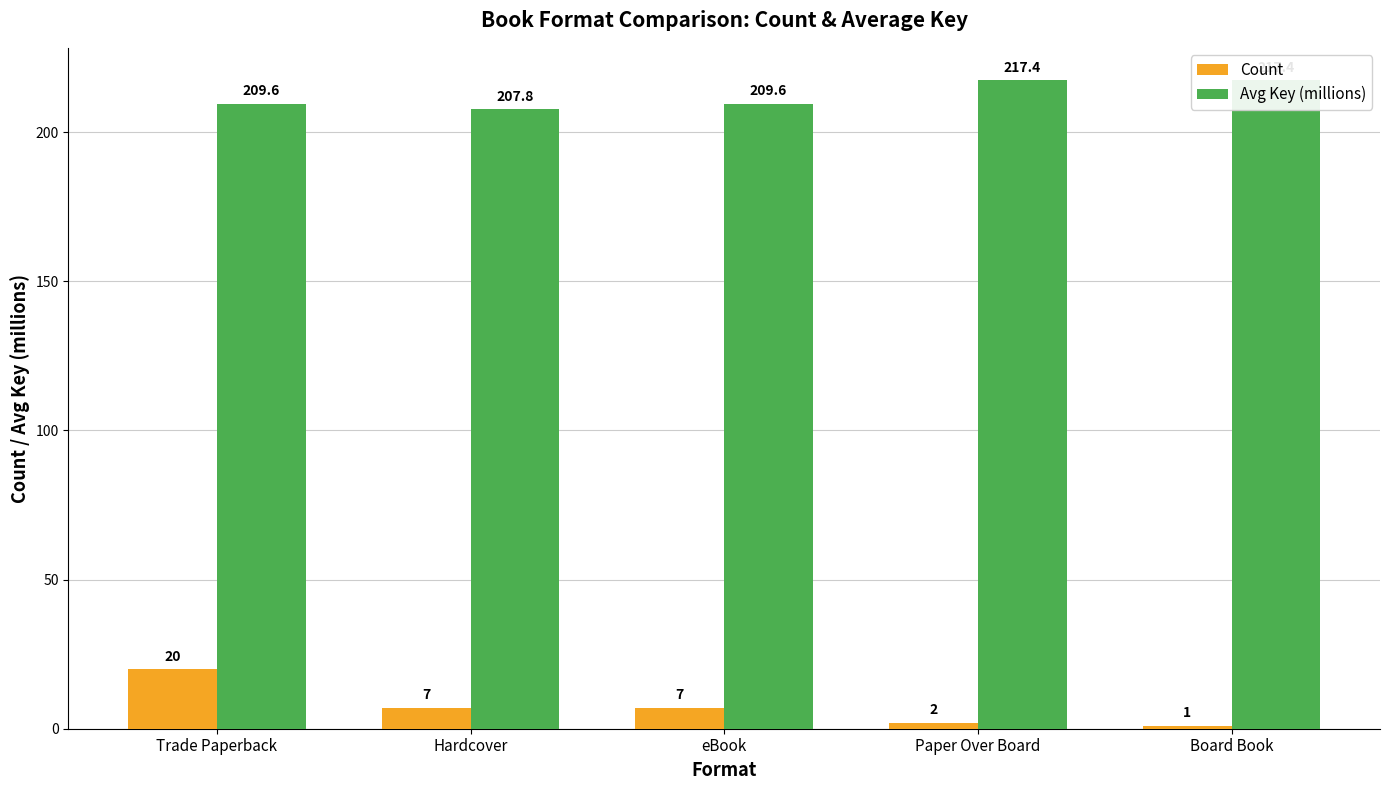

Reading left to right, extract all data points from this chart.

Count: 20.0	7.0	7.0	2.0	1.0
Avg Key (millions): 209.6	207.8	209.6	217.4	217.4